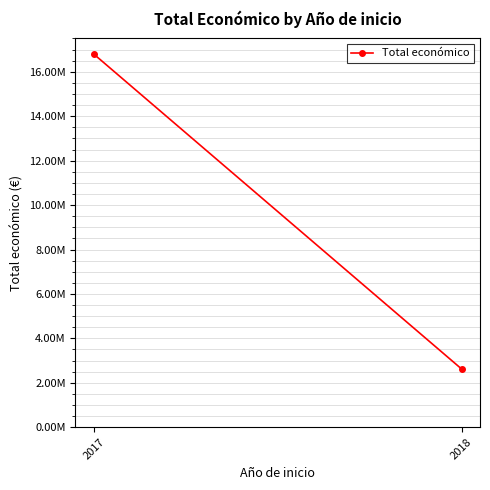

How many data points does each series have?

2